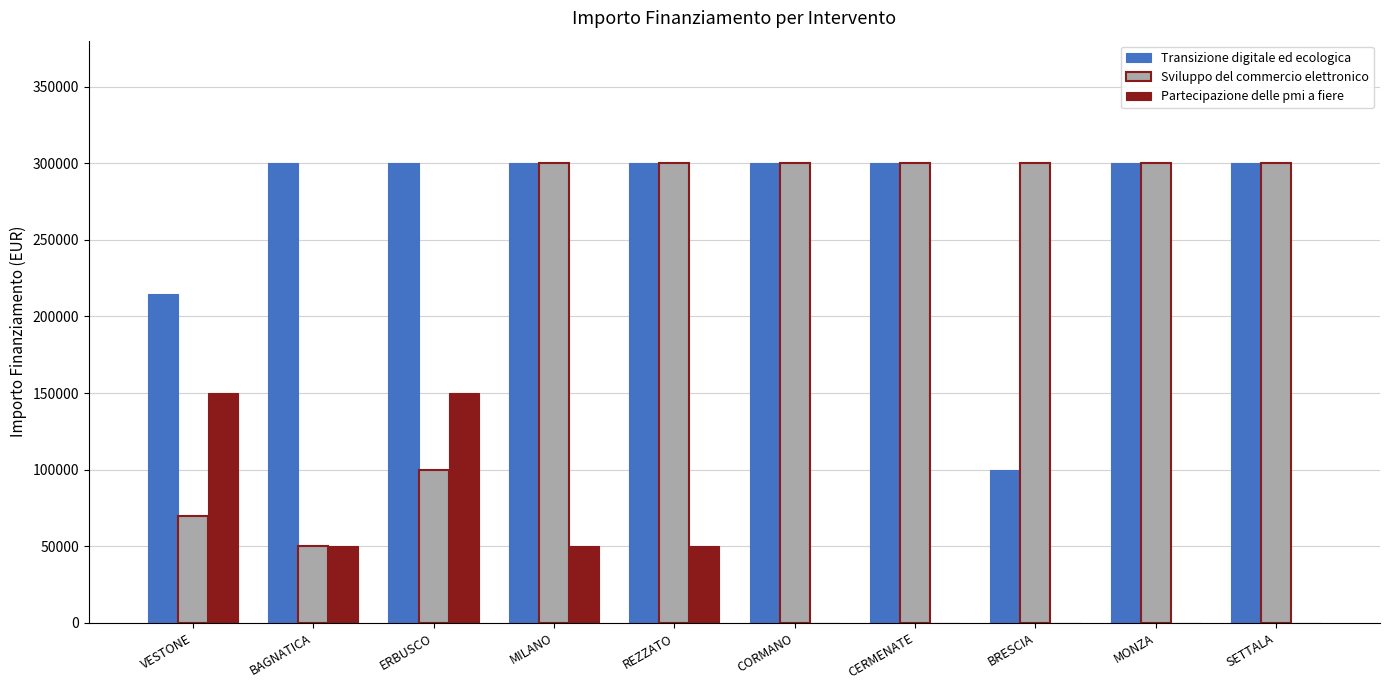

The Sviluppo del commercio elettronico series shows 300000 at MONZA. True or false?

True